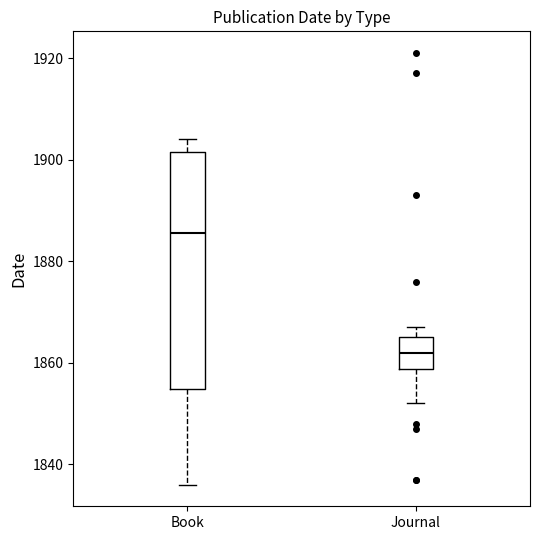

Reading left to right, transcribe this box plot: for each box, give where its median line is, the range the box spans, and where its two whiskers end, as read against the y-axis. The values are not printed on the chart, so give them approximately, as read against the axis.

Book: median 1886, box 1854 to 1902, whiskers 1836 to 1904
Journal: median 1862, box 1858 to 1866, whiskers 1852 to 1868